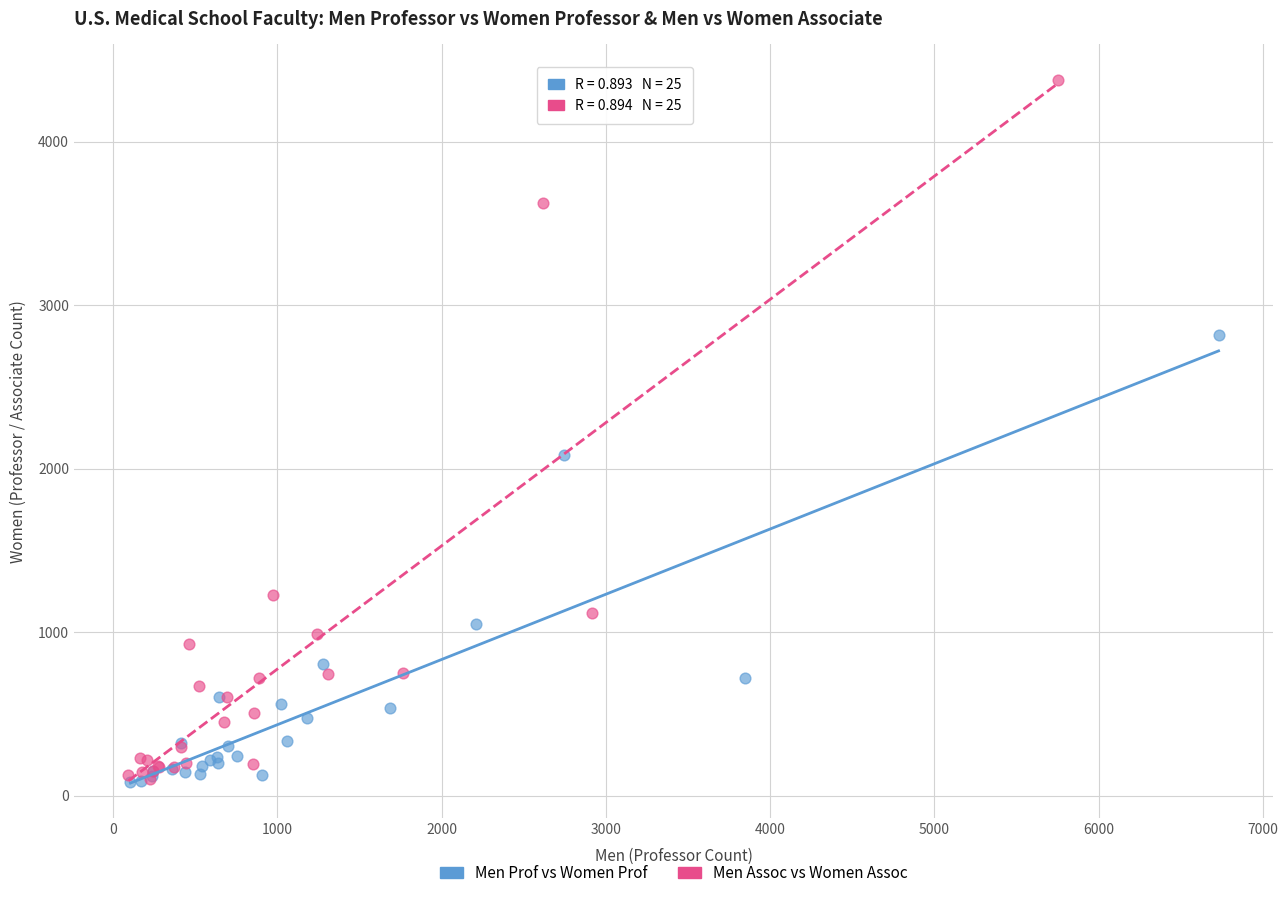

Which series reaches the maximum Y coordinate?

Men Assoc vs Women Assoc